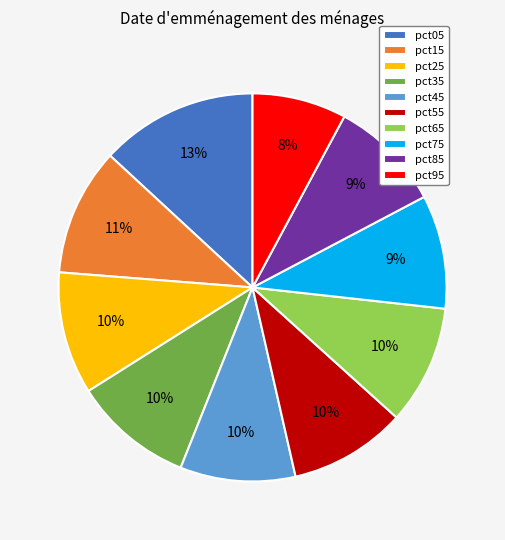

Which slice is the largest?

pct05